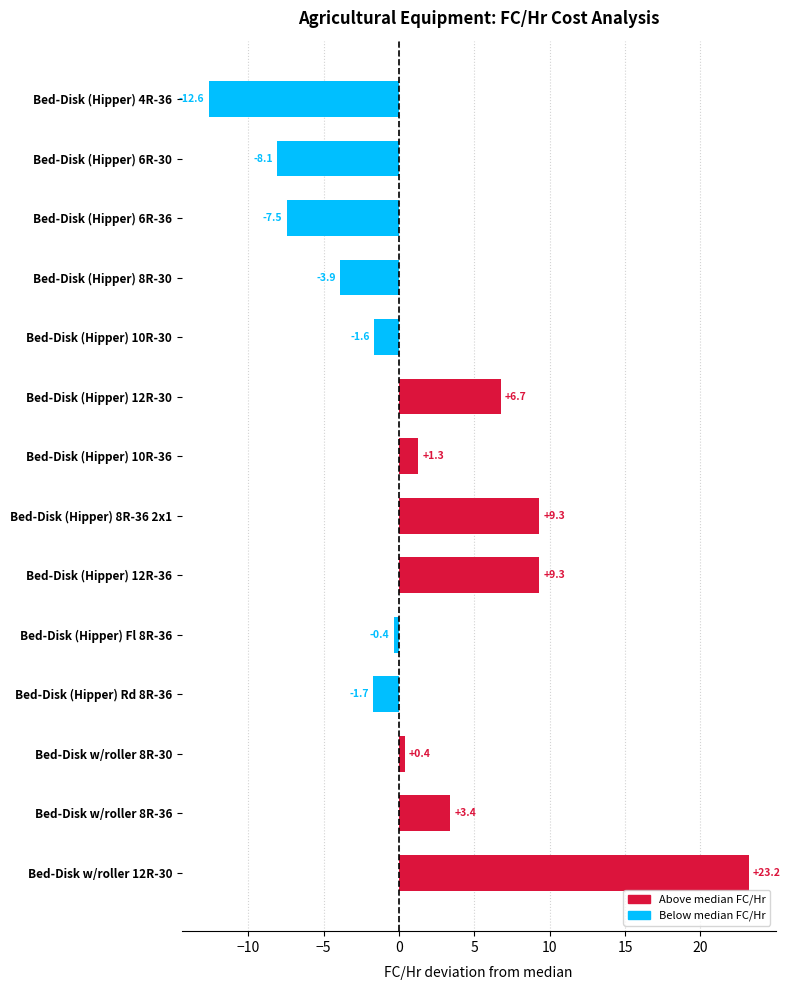

Between Bed-Disk (Hipper) 10R-30 and Bed-Disk (Hipper) 10R-36, which is larger?

Bed-Disk (Hipper) 10R-36